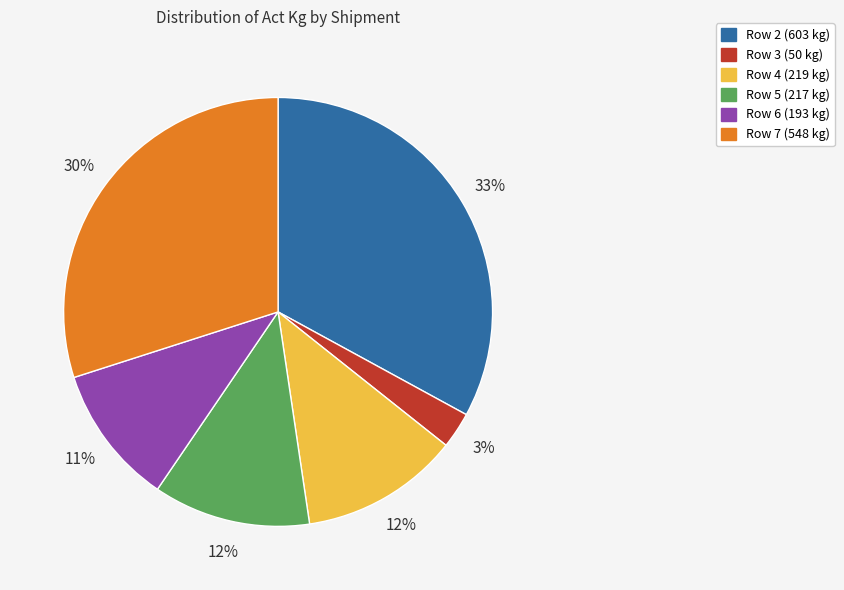

Do Row 6 and Row 7 together represent more than half of the pie?

No